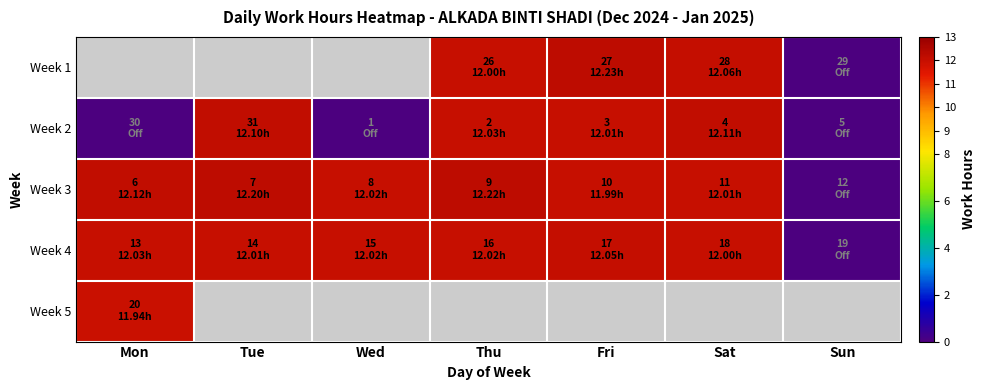

At which label is Week 3 closest to 6?

Fri